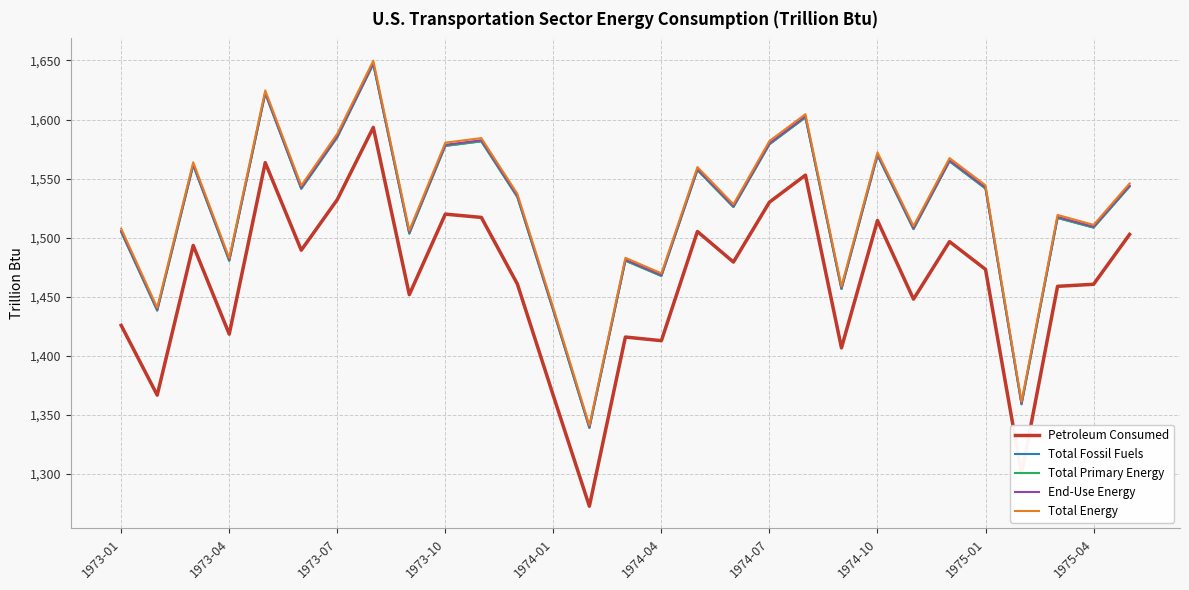

Reading left to right, extract all data points from this chart.

Petroleum Consumed: 1425.7	1366.7	1493.4	1418.3	1563.5	1489.4	1532.2	1593.3	1451.7	1519.9	1517.1	1460.8	1366.1	1272.6	1415.8	1412.8	1505.2	1479.3	1530.0	1552.9	1406.7	1514.5	1447.9	1496.6	1473.1	1299.9	1458.8	1460.5	1502.7
Total Fossil Fuels: 1504.8	1438.3	1561.3	1480.4	1622.1	1541.4	1585.0	1646.9	1503.4	1577.7	1581.5	1534.4	1438.1	1338.9	1480.5	1467.6	1557.3	1525.9	1579.0	1601.9	1456.5	1569.7	1507.2	1564.6	1541.6	1358.9	1516.7	1508.5	1543.3
Total Primary Energy: 1504.8	1438.3	1561.3	1480.4	1622.1	1541.4	1585.0	1646.9	1503.4	1577.7	1581.5	1534.4	1438.1	1338.9	1480.5	1467.6	1557.3	1525.9	1579.0	1601.9	1456.5	1569.7	1507.2	1564.6	1541.6	1358.9	1516.7	1508.5	1543.3
End-Use Energy: 1505.7	1439.2	1562.1	1481.2	1622.9	1542.2	1585.9	1647.8	1504.4	1578.6	1582.4	1535.3	1438.9	1339.7	1481.3	1468.3	1558.0	1526.7	1579.9	1602.7	1457.3	1570.5	1508.0	1565.5	1542.5	1359.7	1517.5	1509.3	1544.1
Total Energy: 1507.6	1440.8	1563.8	1482.8	1624.6	1544.1	1587.9	1649.8	1506.1	1580.4	1584.3	1537.1	1440.6	1341.1	1482.9	1469.8	1559.7	1528.3	1581.8	1604.5	1458.8	1572.2	1509.8	1567.3	1544.3	1361.3	1519.2	1510.8	1545.8